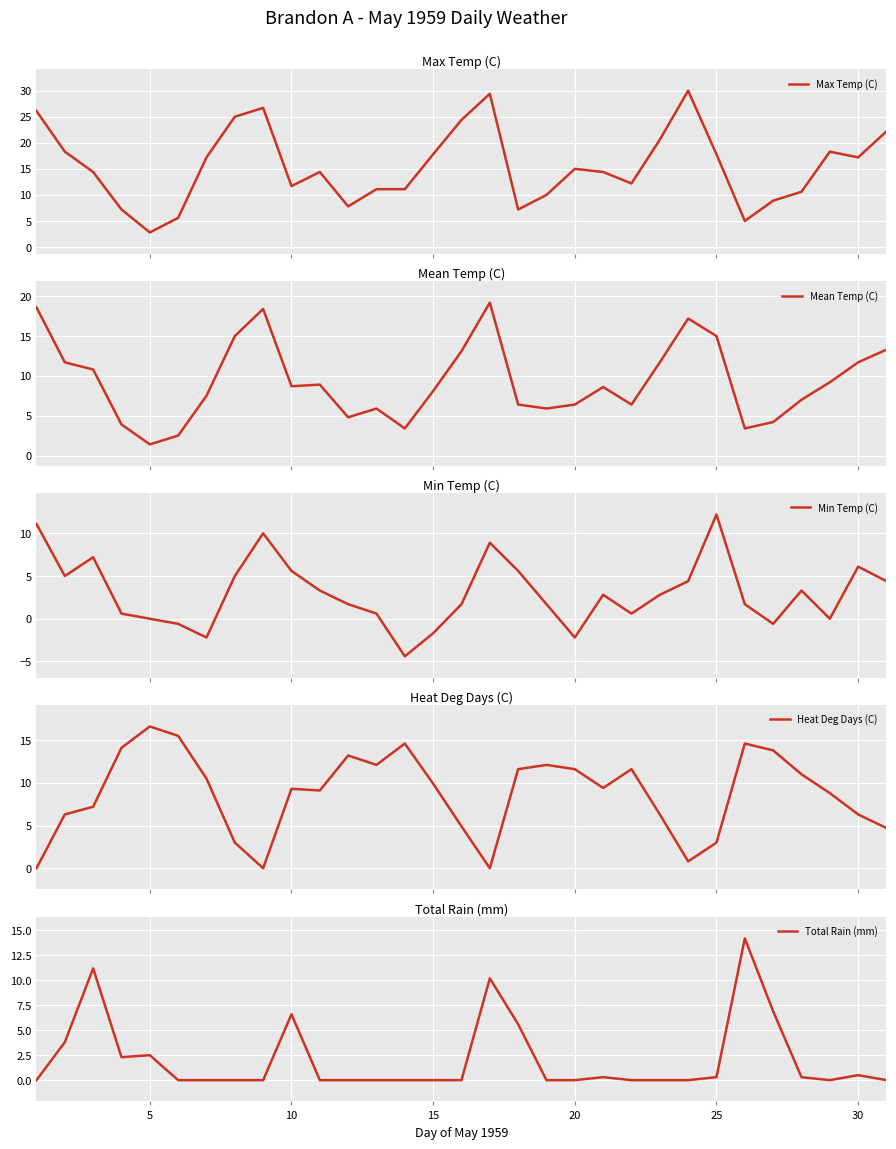

What is the minimum value for Mean Temp (C)?

1.4